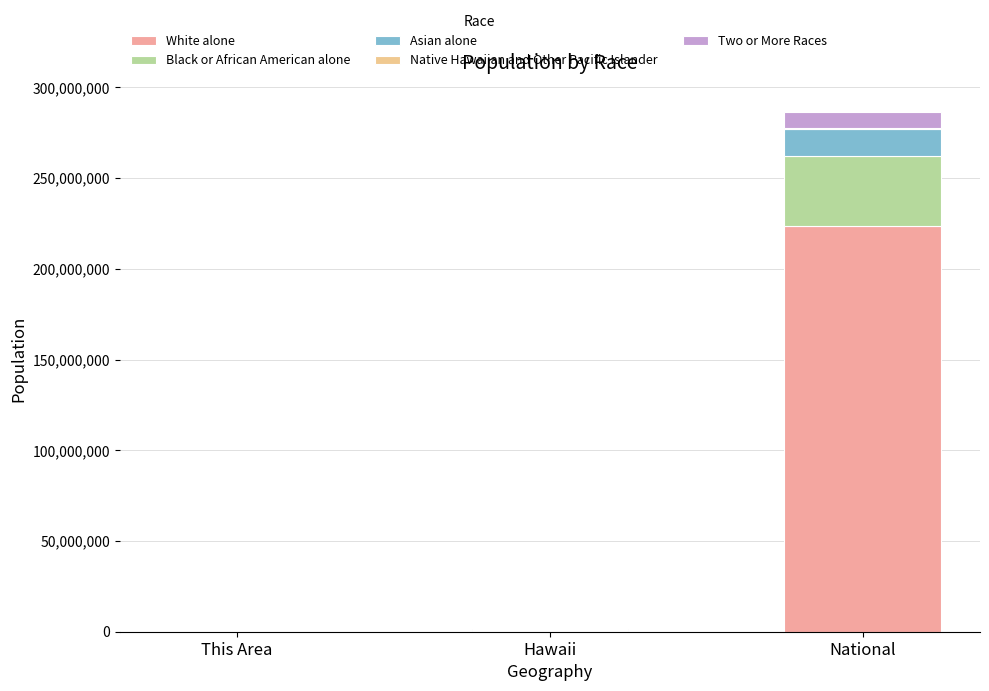

How many data points does each series have?

3